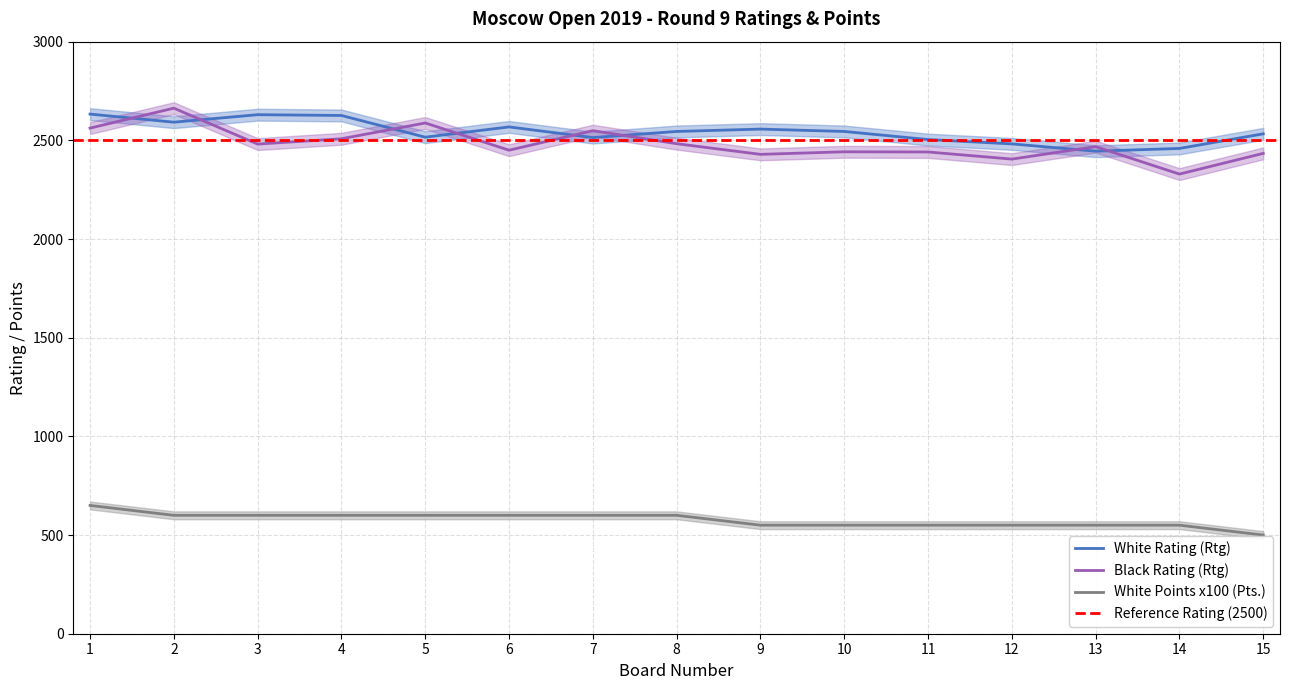

Between 8 and 14, which is larger?

8